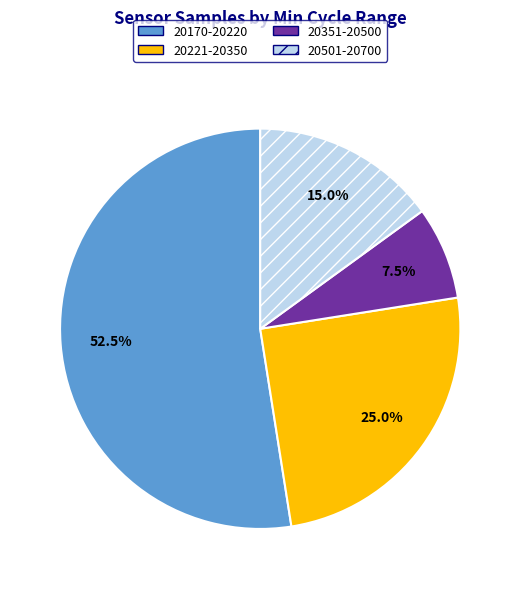

What is the ratio of the value at 20170-20220 to the value at 20501-20700?

3.5